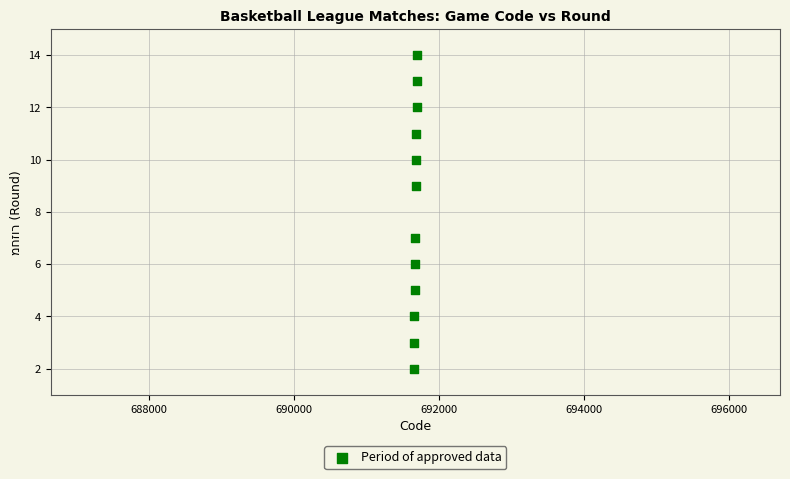

What is the range of Y values (max minus min)?

12